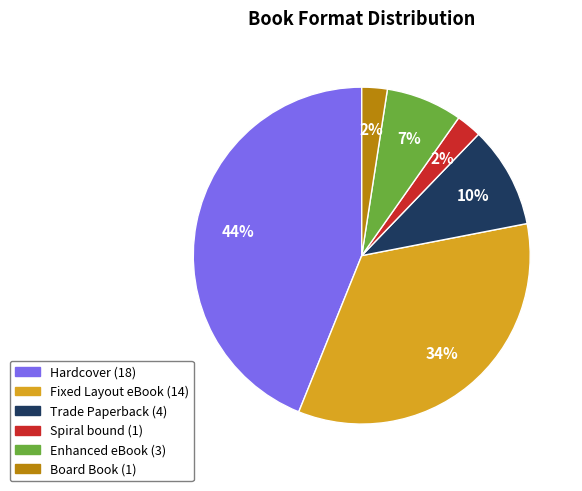

How many slices are in this pie chart?

6